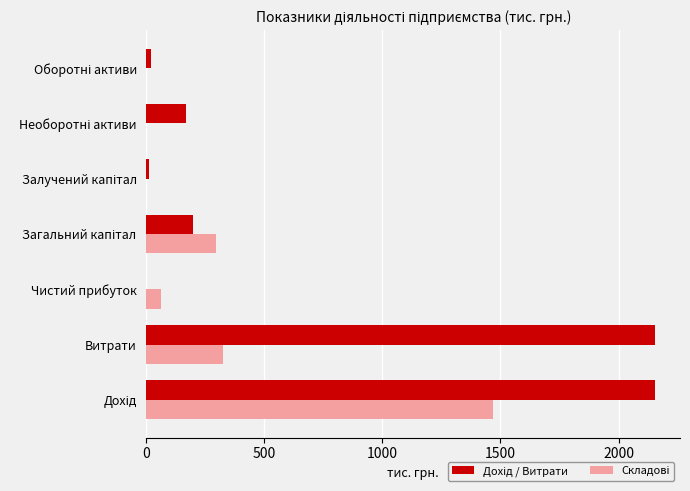

What is the total value across all series at Витрати?

2478.8